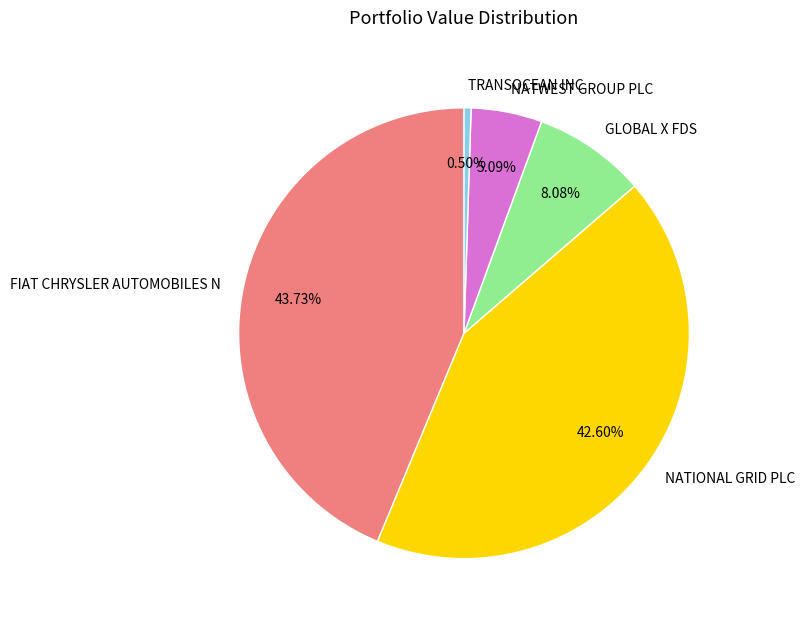

How many segments does this pie chart have?

5